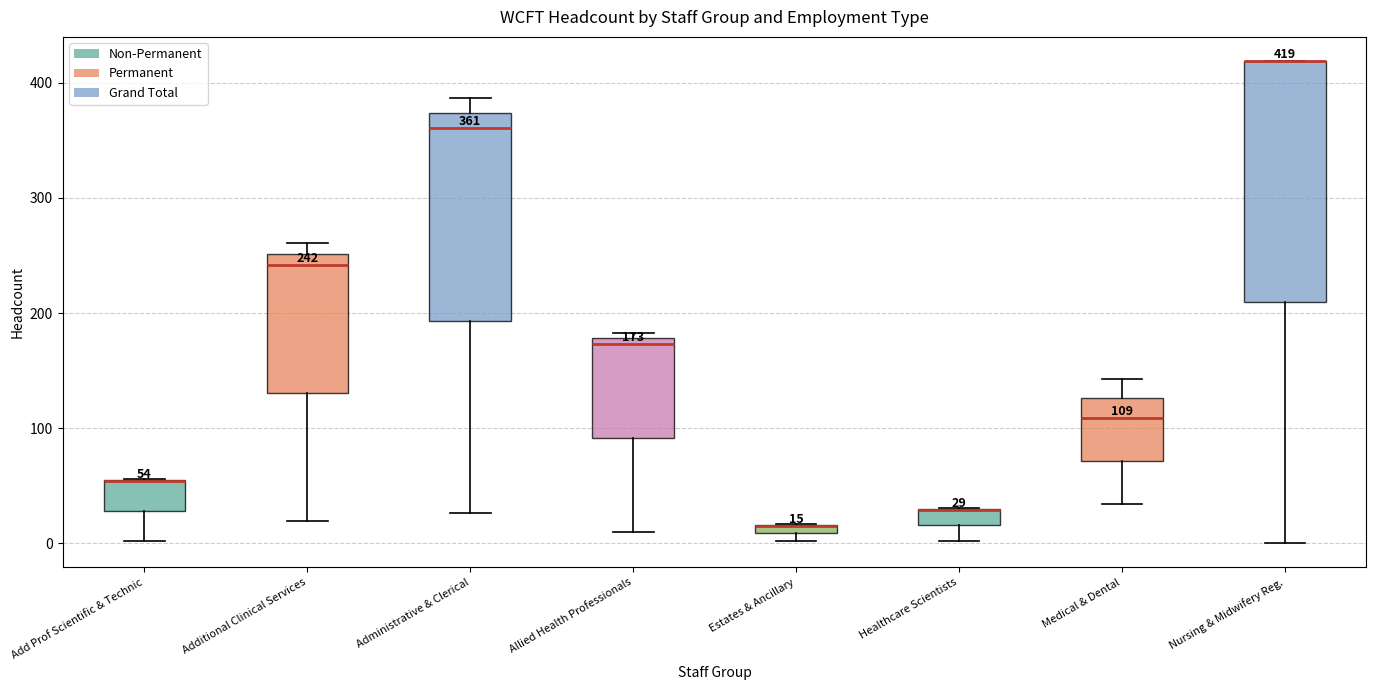

Comparing the boxes themselves (not the whiskers), which one is the tallest?

Nursing & Midwifery Reg.